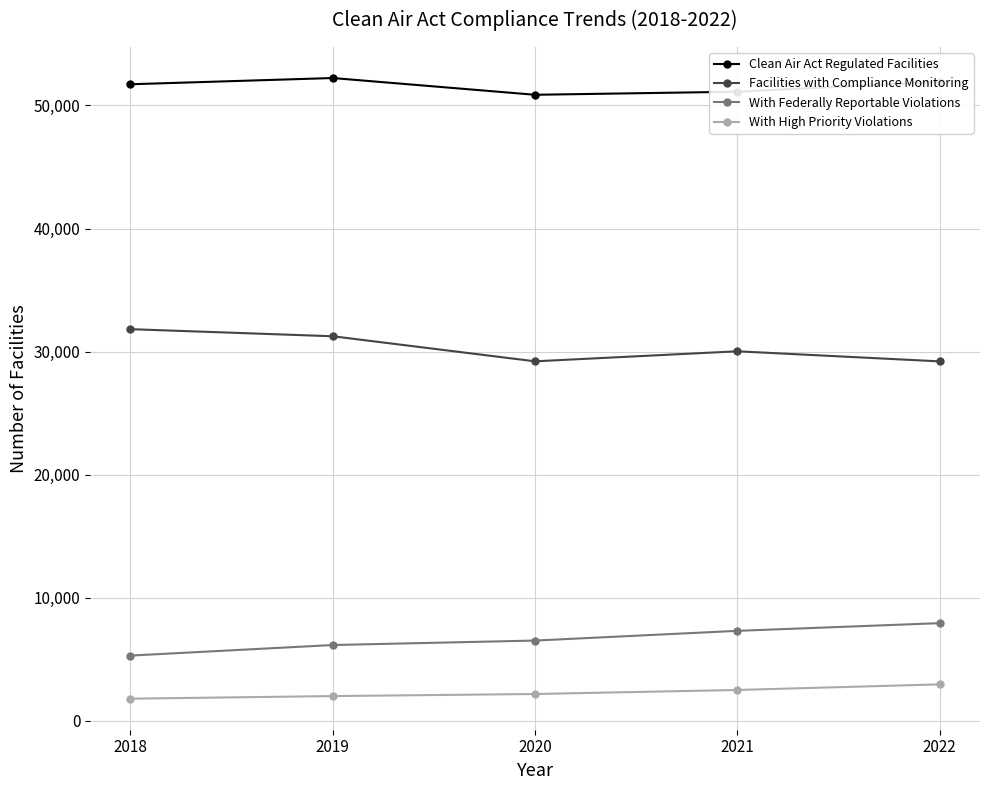

What is the minimum value for Facilities with Compliance Monitoring?

29202